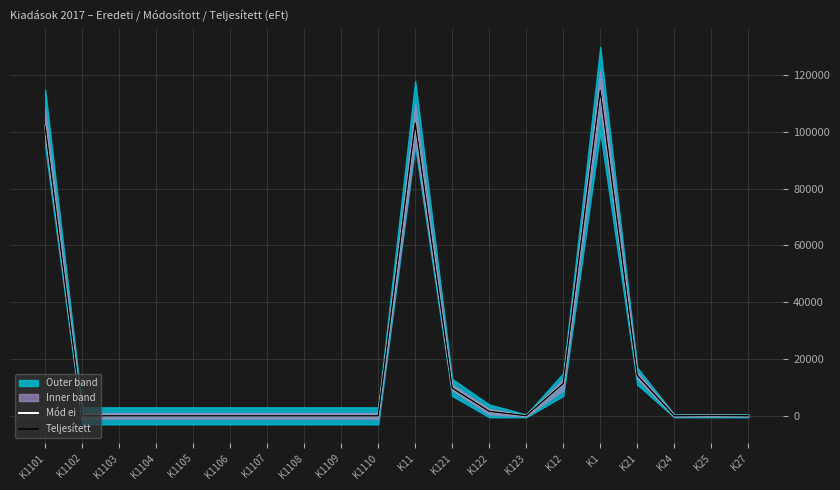

Which has a higher value, K1110 or K1104?

K1110